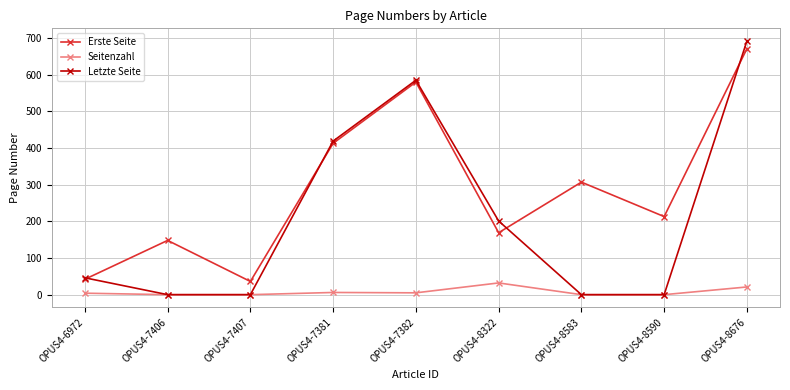

Is the value of Letzte Seite at OPUS4-6972 greater than the value of Erste Seite at OPUS4-7381?

No